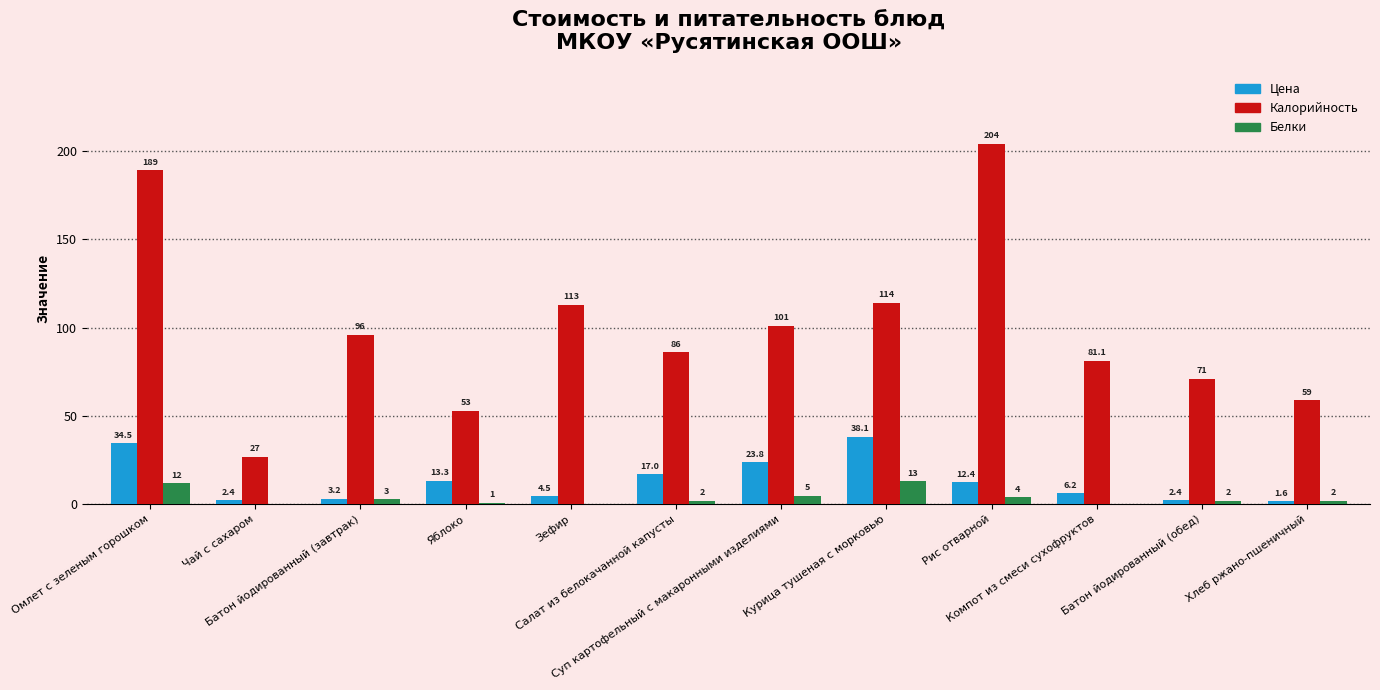

Where is Цена nearest to the value 19?

Салат из белокачанной капусты